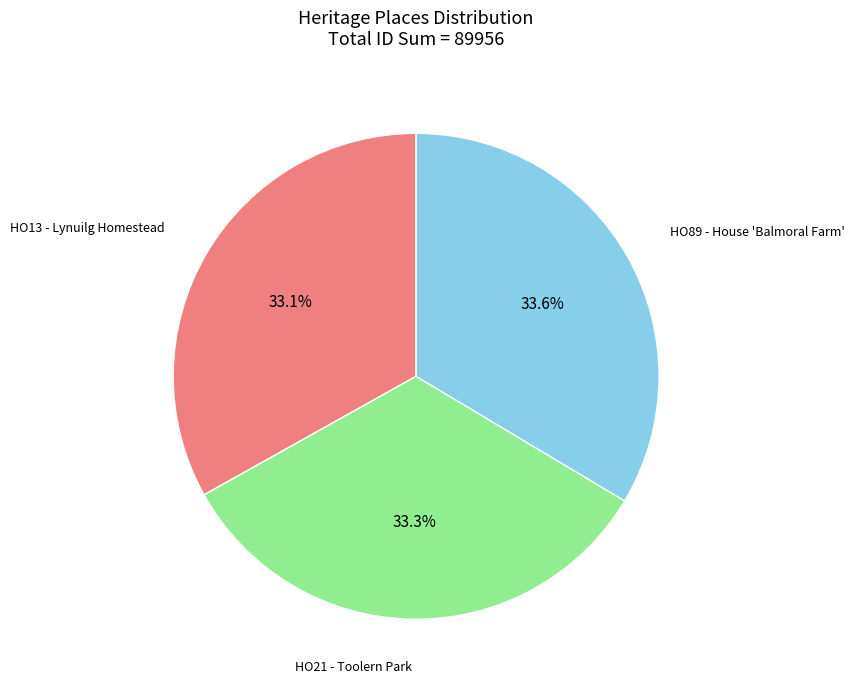

Is there any slice that represents more than half of the pie?

No